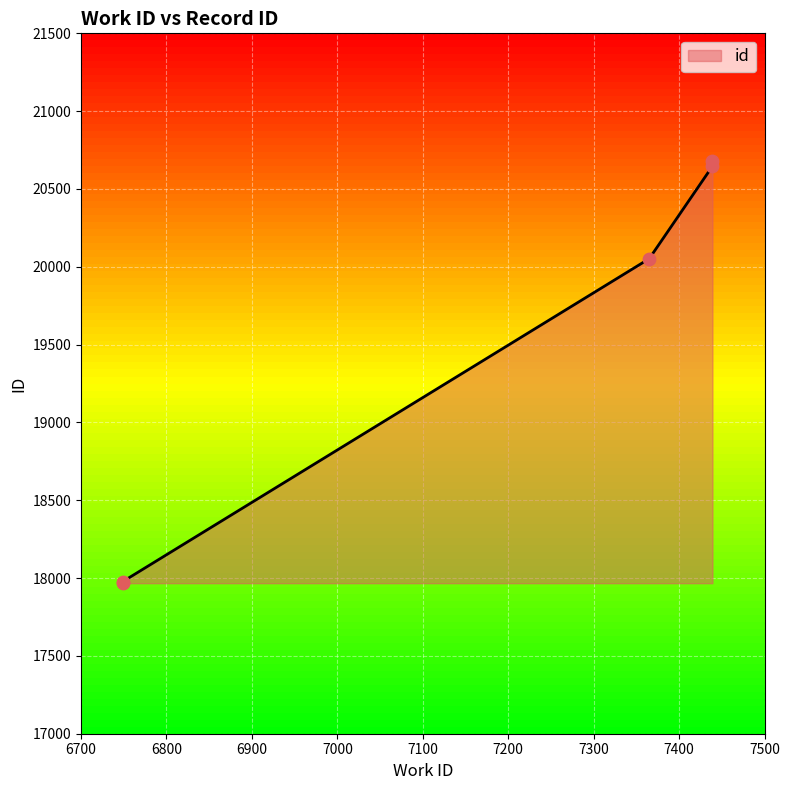

What is the change in value from 7439 to 7439?

+33